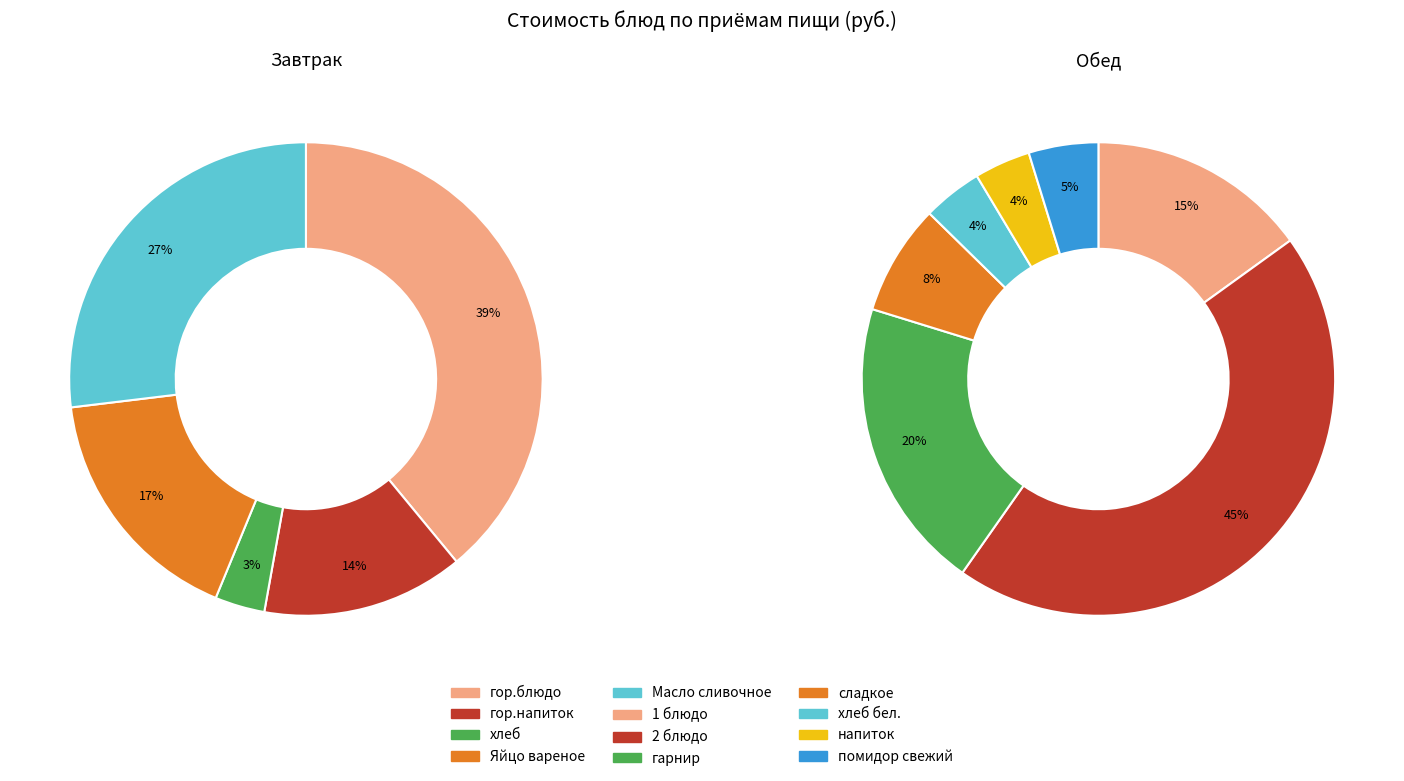

Does any single category account for the majority?

No